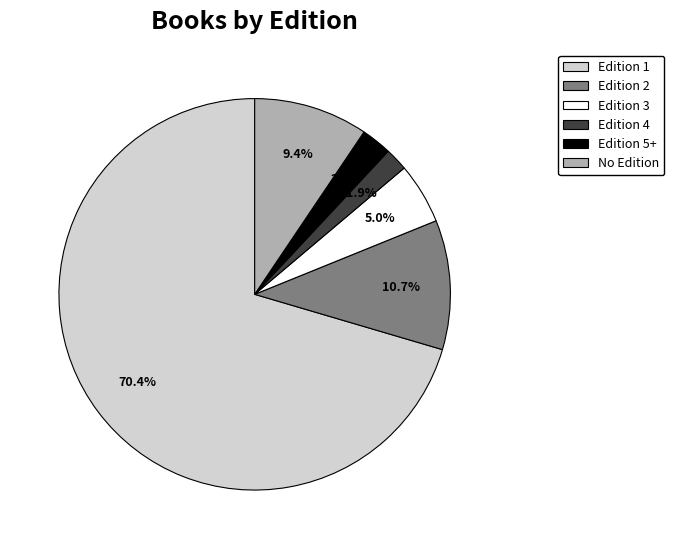

Which has a higher value, Edition 3 or Edition 4?

Edition 3